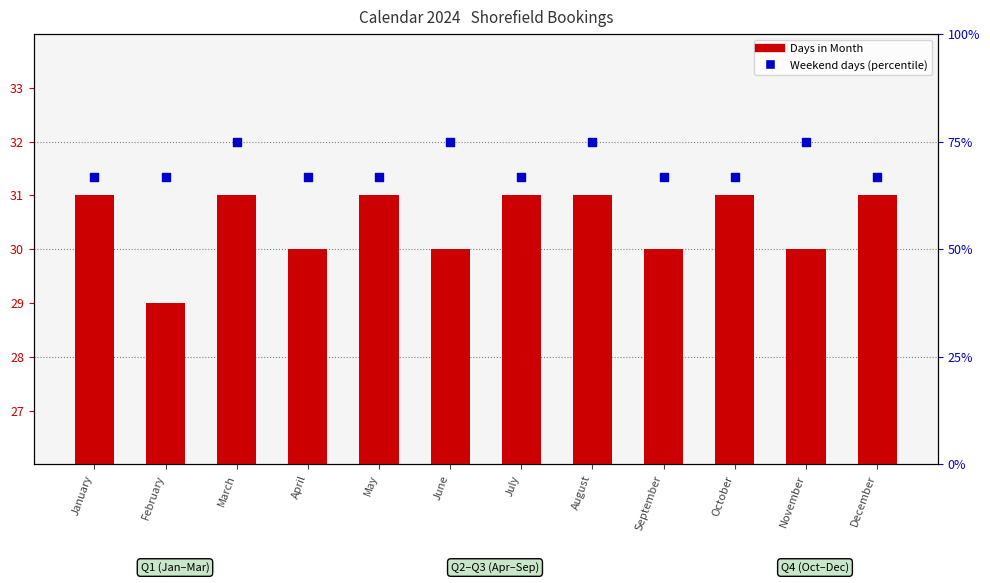

At how many categories does at least one series exceed 43?

12